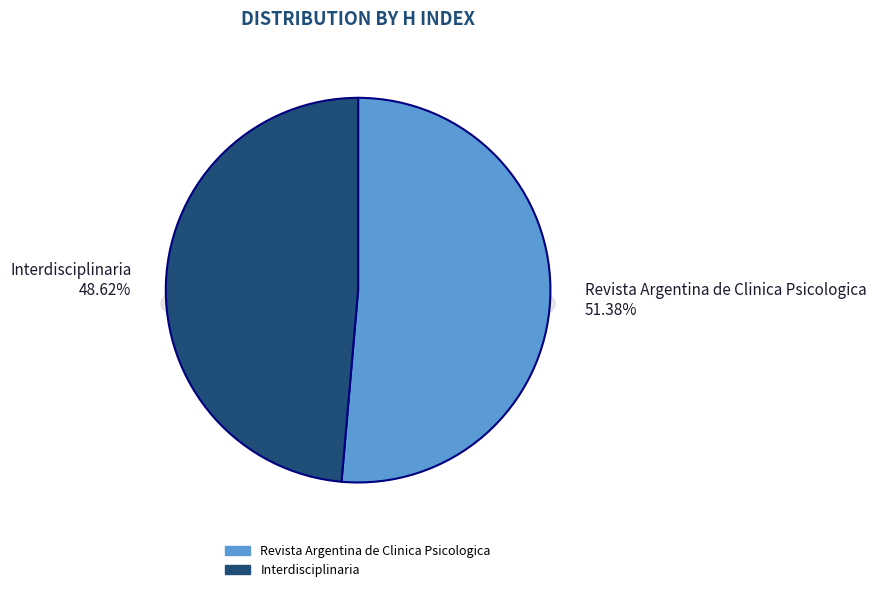

Combined, do Interdisciplinaria and Revista Argentina de Clinica Psicologica account for over 50%?

Yes